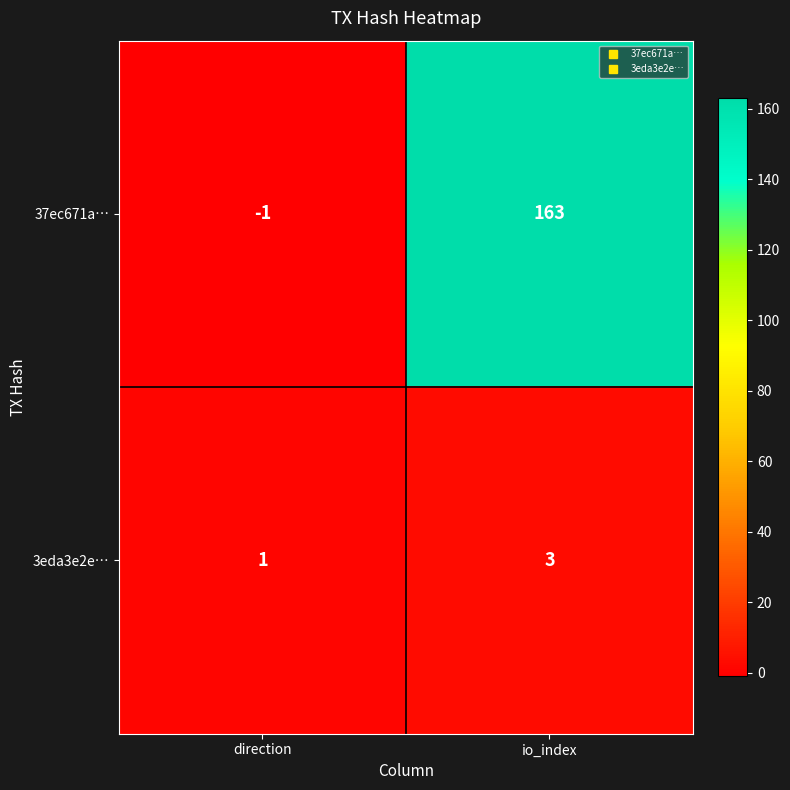

The value of 3eda3e2e… at io_index is 3. True or false?

True